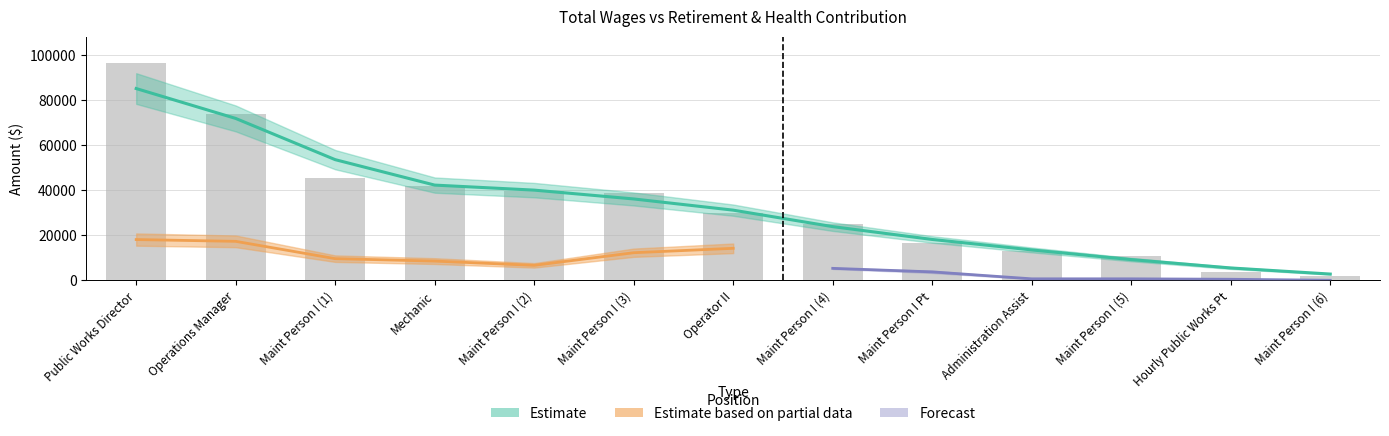

What is the maximum value shown in the chart?

96563